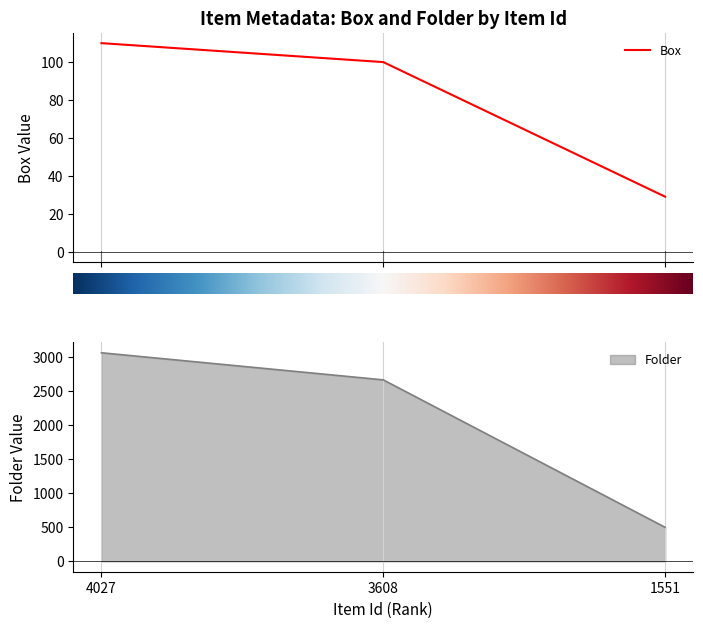

Reading right to left, extract all data points from this chart.

Box: 29	100	110
Folder: 498	2659	3056